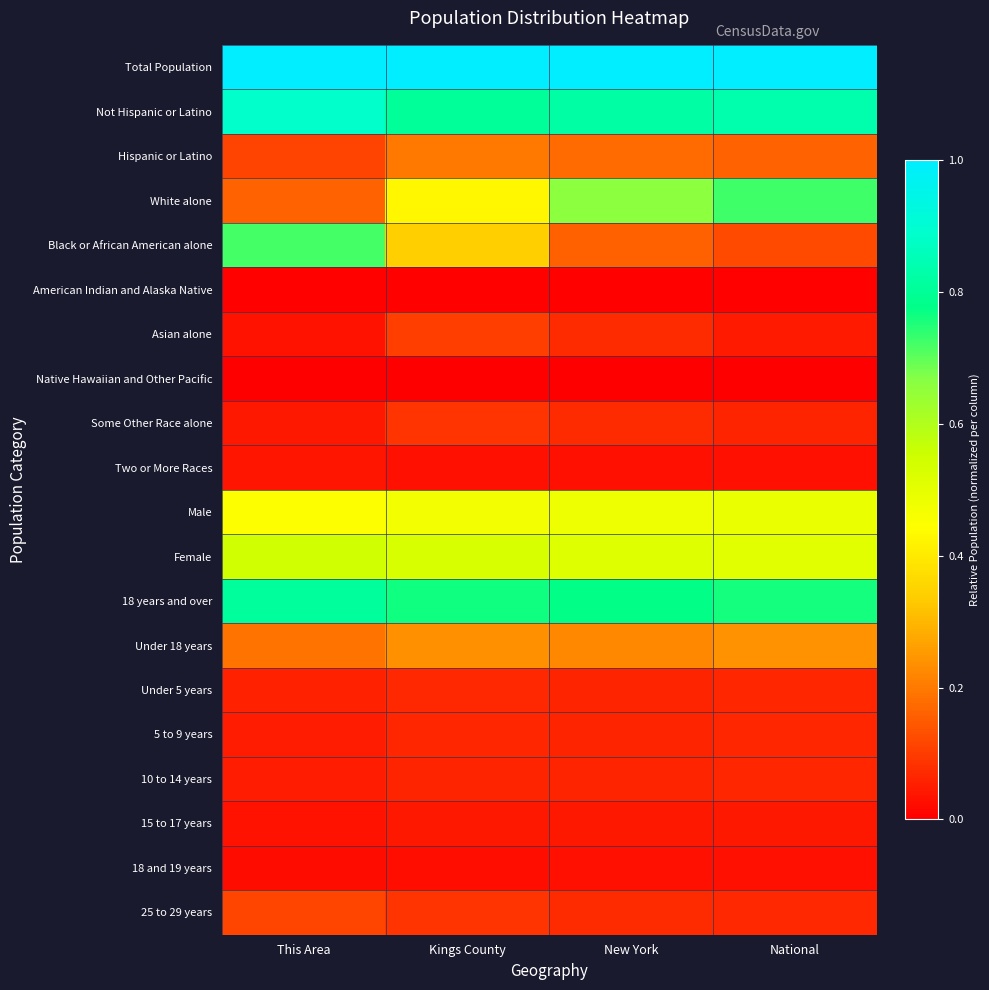

At which category is the sum across all series the highest?

Kings County